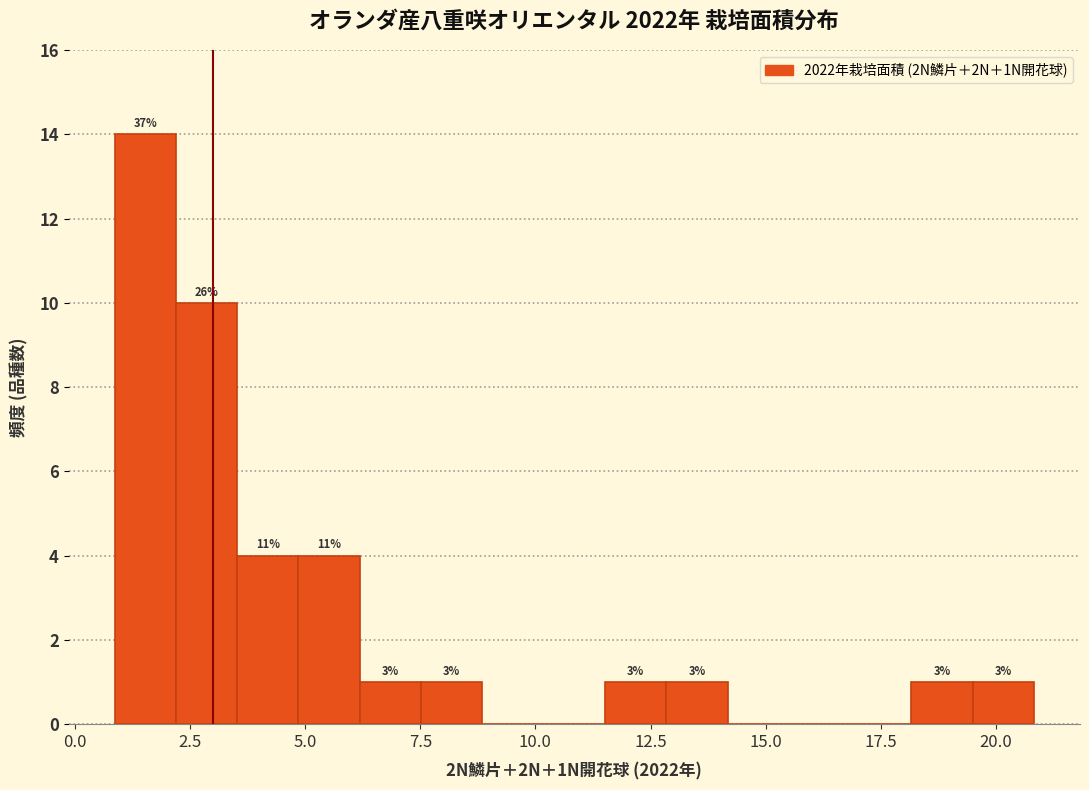

Read against the x-axis, roughly where is the centre of the tallest bar?

1.5